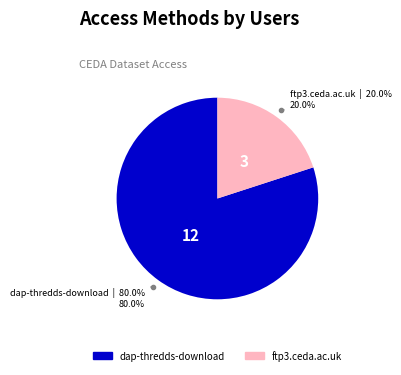

Which slice is the largest?

dap-thredds-download